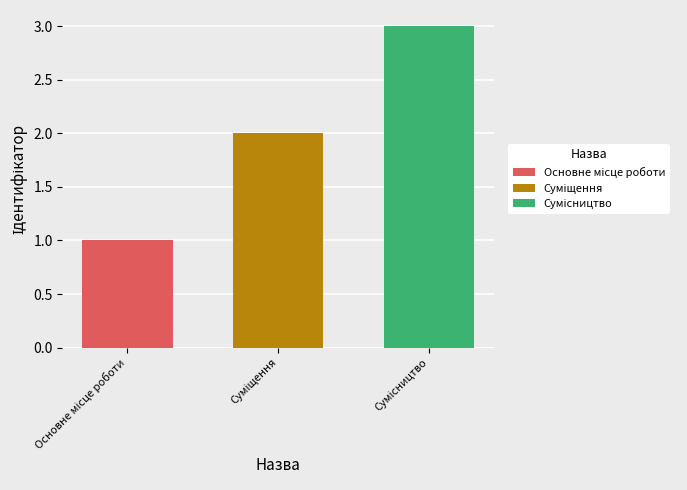

Count the values in the range 1 to 3.

3